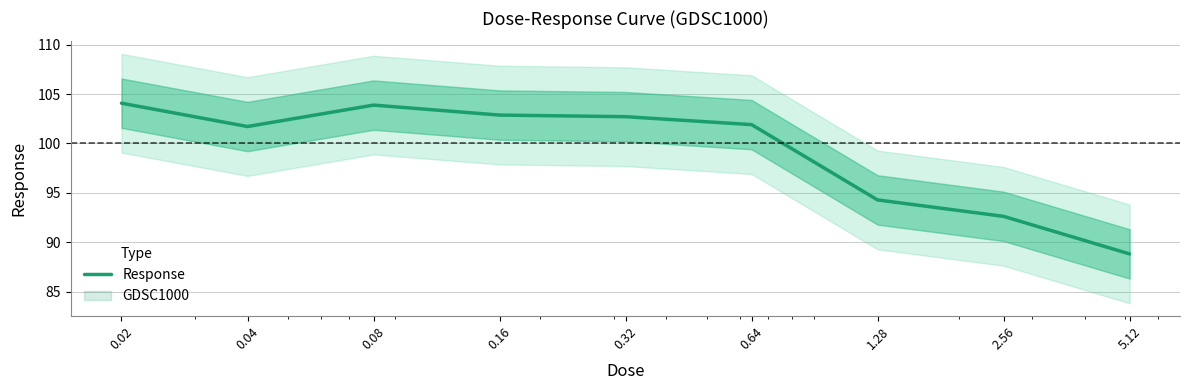

At which label does the data first exceed 101?

0.02